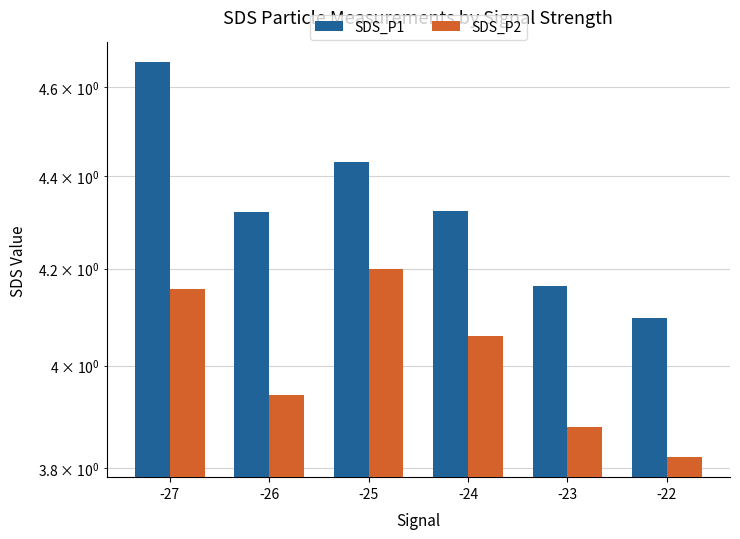

Rank the series by their maximum value, from lowest to highest.

SDS_P2, SDS_P1